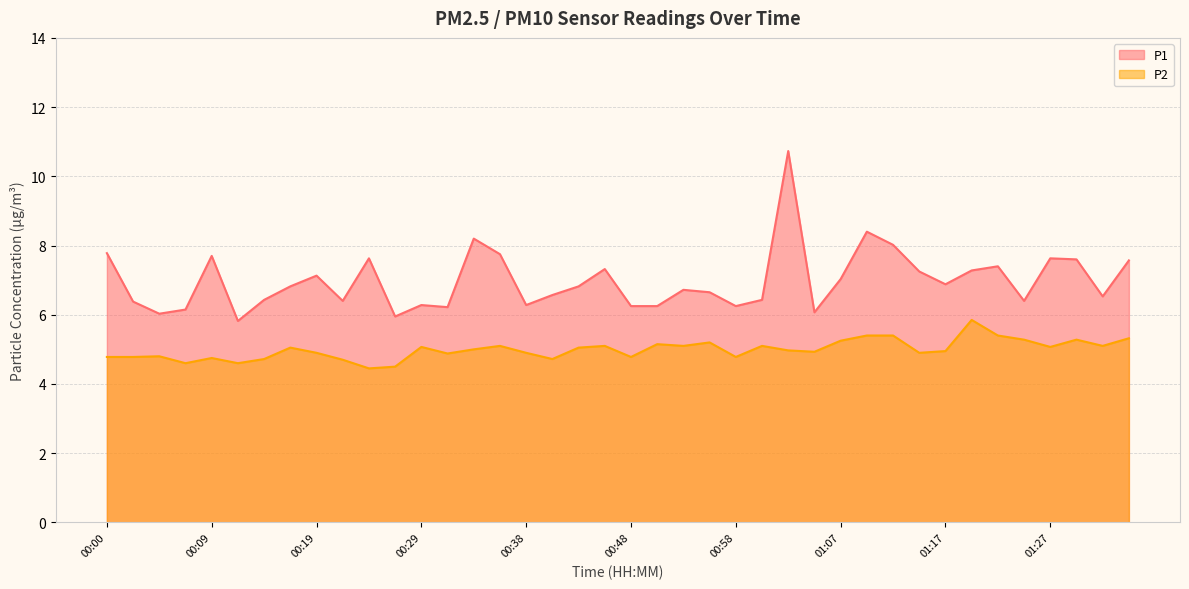

Reading left to right, transcribe all the data shown in this chart.

P1: 7.8	6.4	6.0	6.2	7.7	5.8	6.4	6.8	7.1	6.4	7.6	6.0	6.3	6.2	8.2	7.8	6.3	6.6	6.8	7.3	6.2	6.2	6.7	6.7	6.2	6.4	10.7	6.1	7.0	8.4	8.0	7.2	6.9	7.3	7.4	6.4	7.6	7.6	6.5	7.6
P2: 4.8	4.8	4.8	4.6	4.8	4.6	4.7	5.0	4.9	4.7	4.5	4.5	5.1	4.9	5.0	5.1	4.9	4.7	5.0	5.1	4.8	5.2	5.1	5.2	4.8	5.1	5.0	4.9	5.2	5.4	5.4	4.9	5.0	5.8	5.4	5.3	5.1	5.3	5.1	5.3